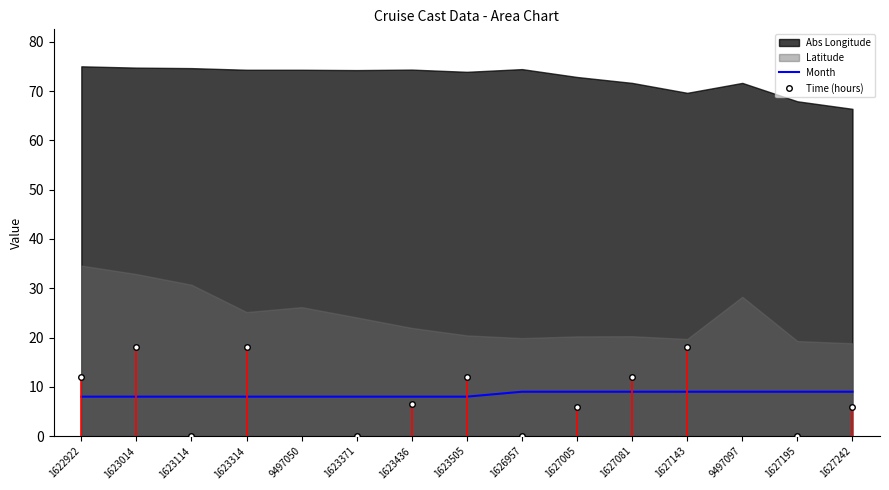

The value of Month at 1623114 is 13. True or false?

False